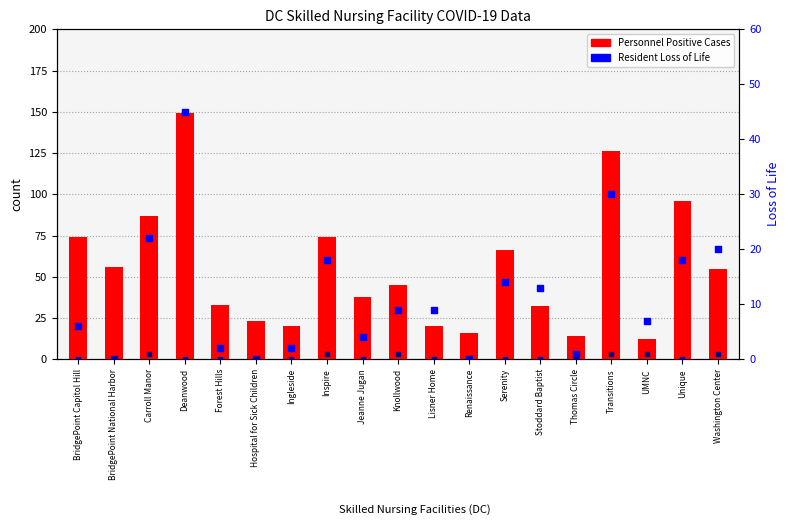

Which series reaches the minimum Y coordinate?

Resident Loss of Life